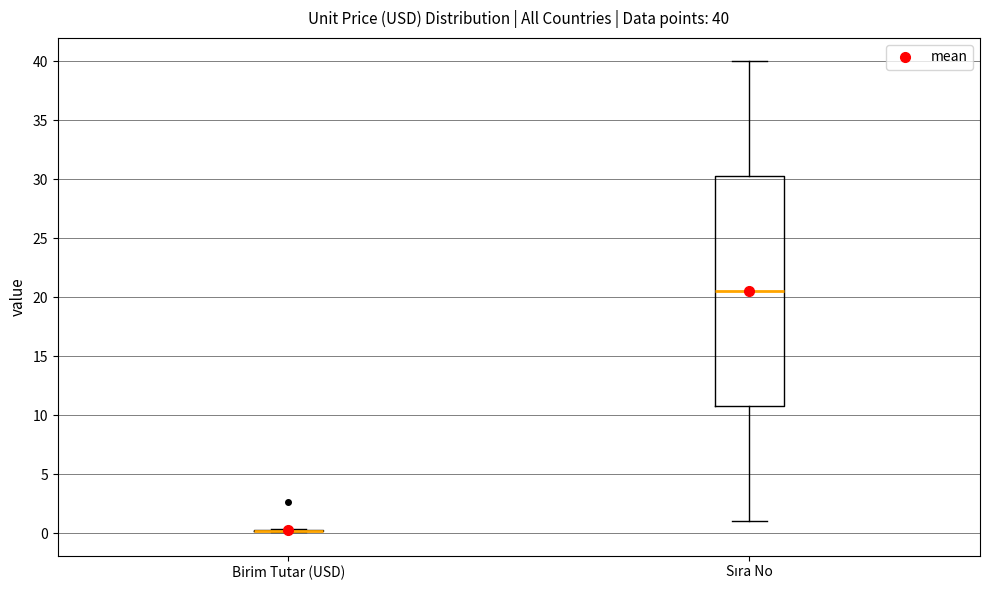

Comparing the boxes themselves (not the whiskers), which one is the tallest?

Sıra No